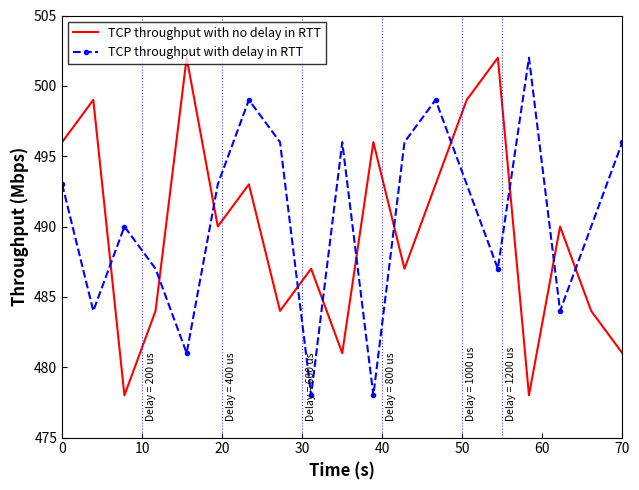

How many times do TCP throughput with delay in RTT and TCP throughput with no delay in RTT cross each other?

11